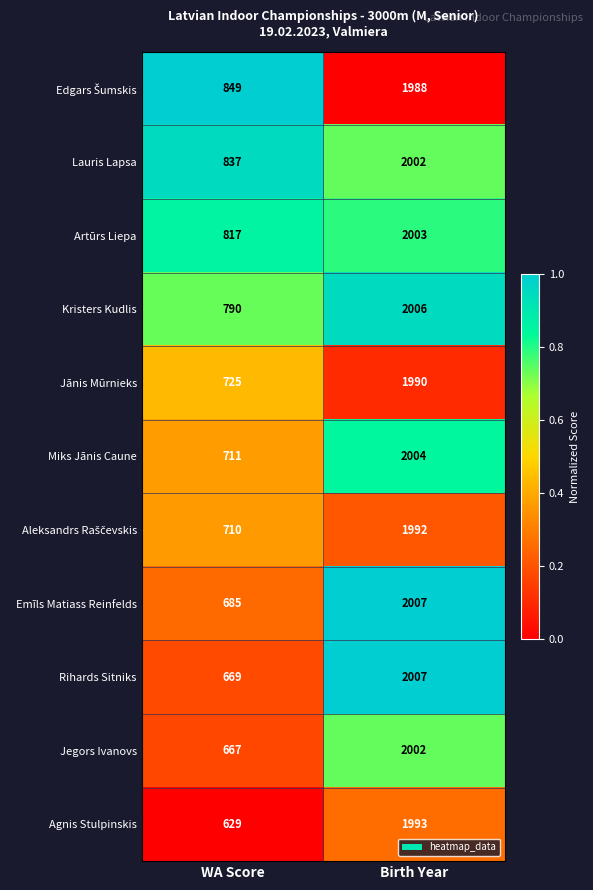

Rank the categories by Rihards Sitniks value from lowest to highest.

WA Score, Birth Year